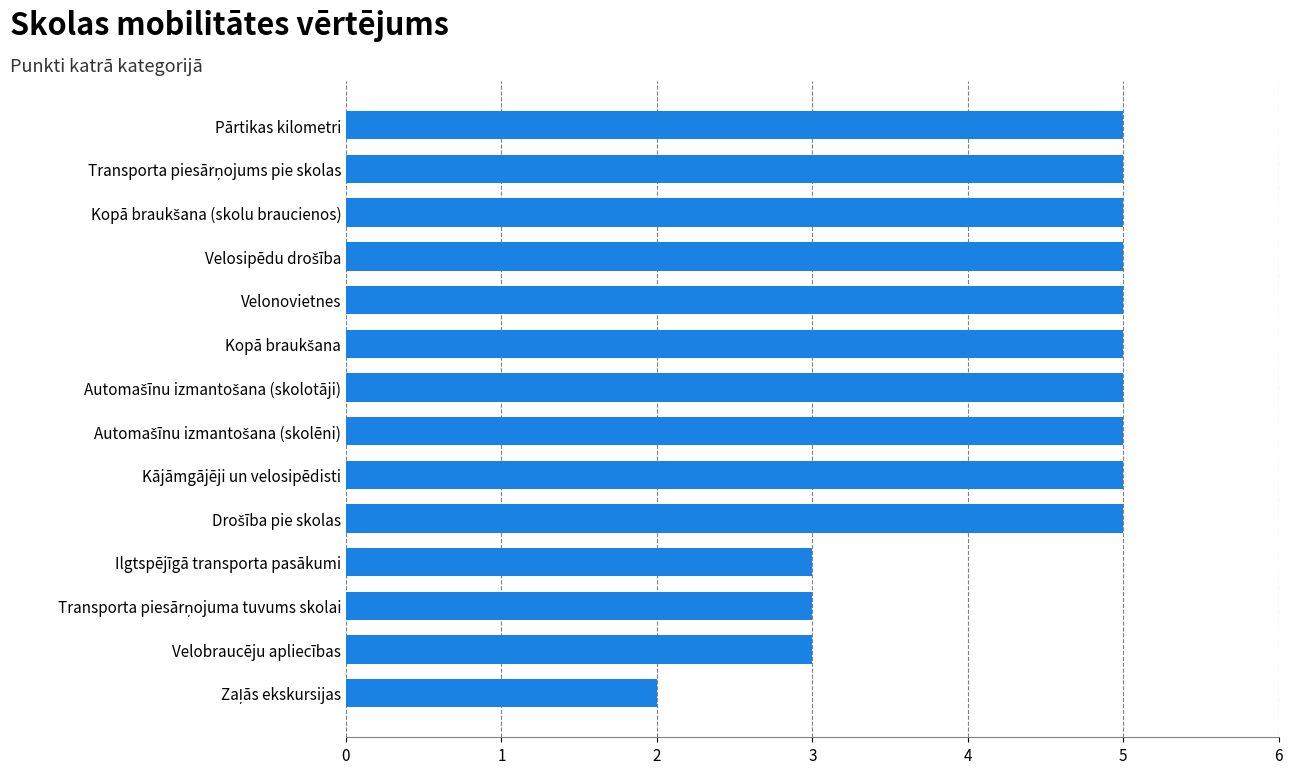

The chart shows a value of 5 at Velonovietnes. True or false?

True